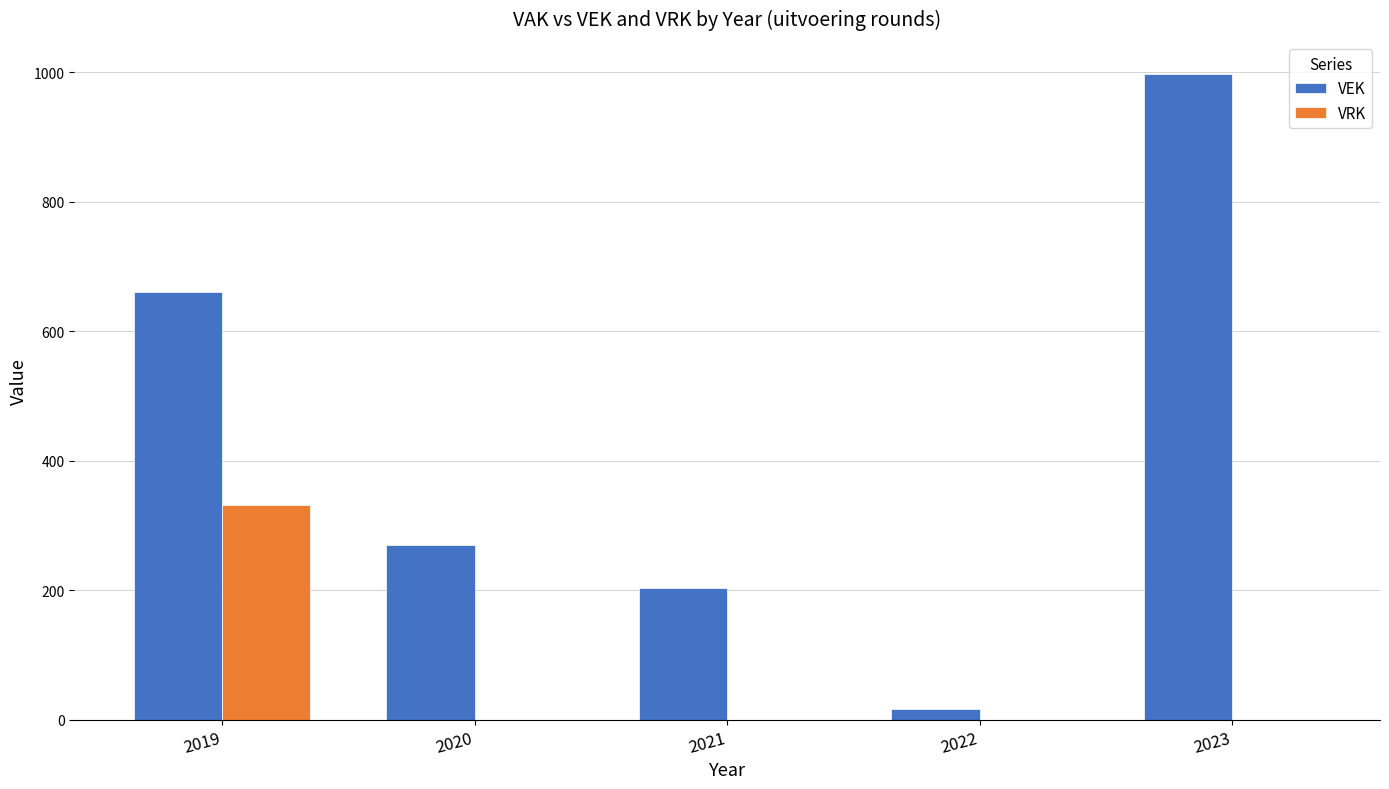

What is the total value across all series at 2019?

991